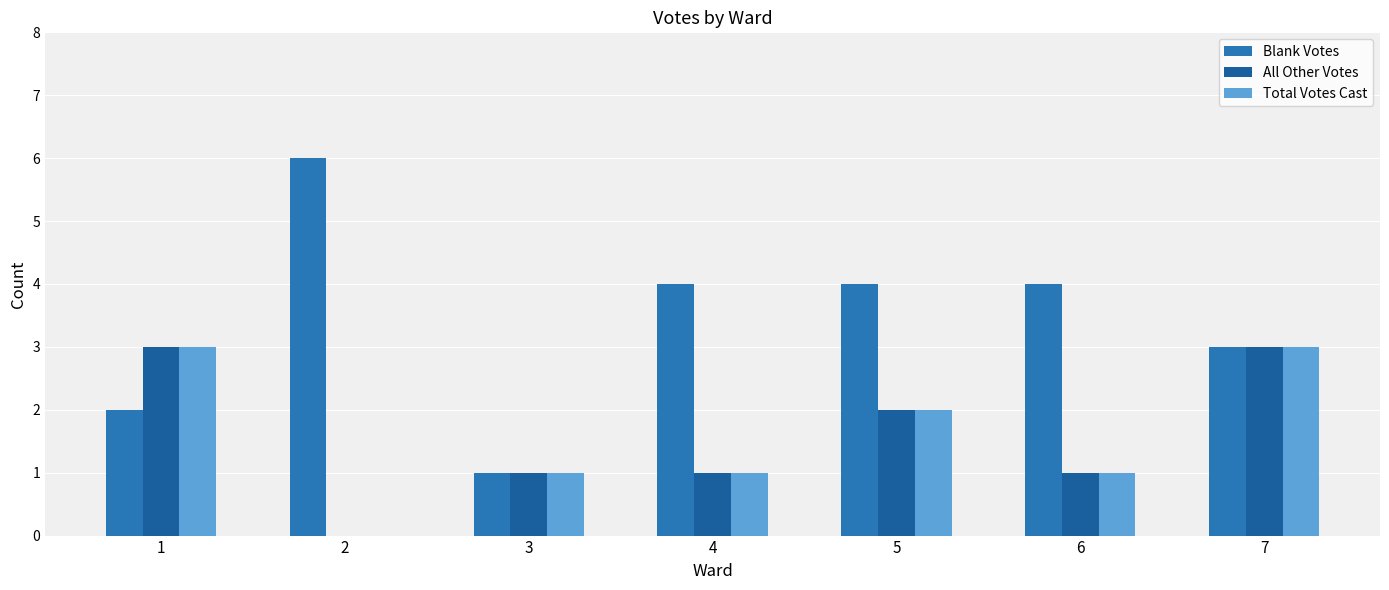

What are all the series names shown in the legend?

Blank Votes, All Other Votes, Total Votes Cast